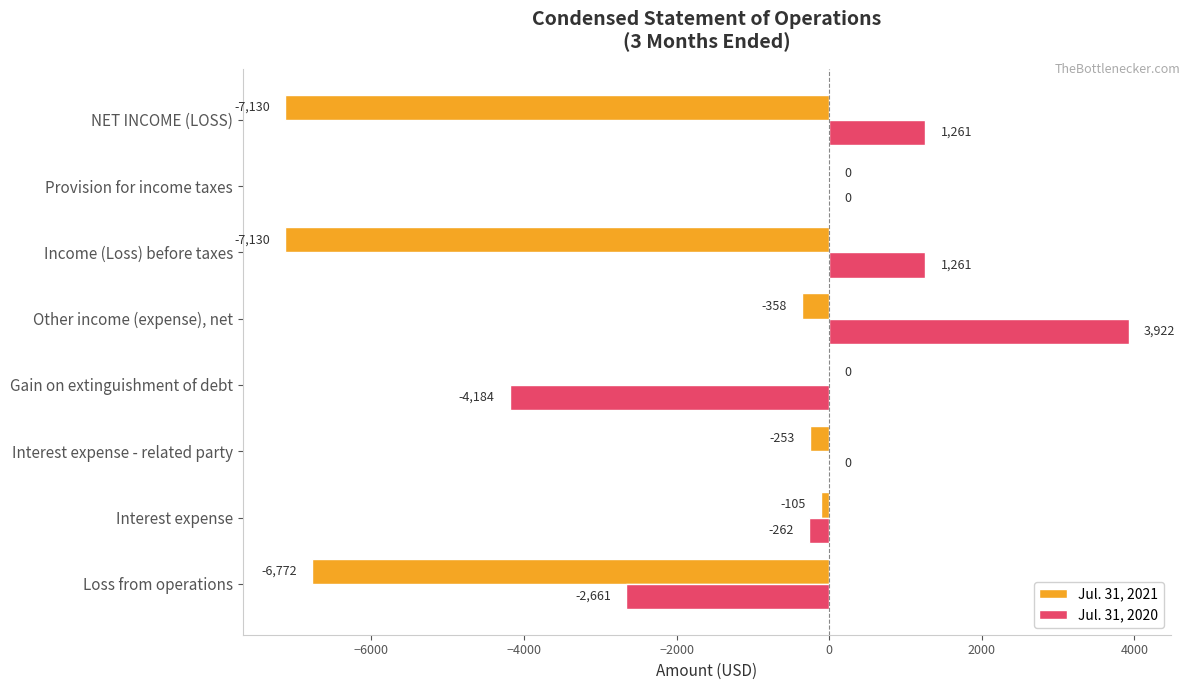

Which category has the highest value in the Jul. 31, 2020 series?

Other income (expense), net